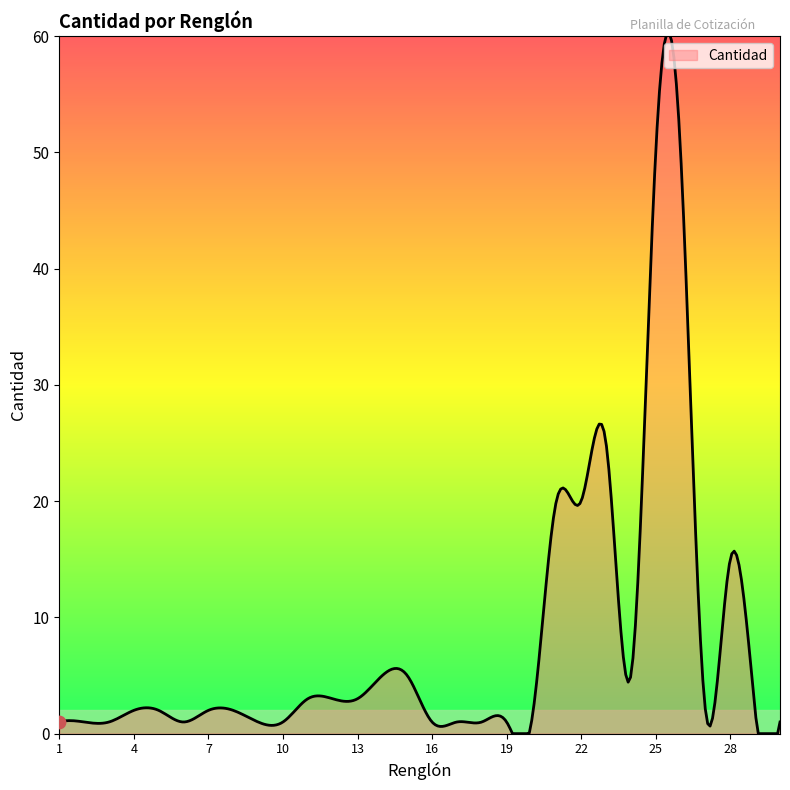

What is the maximum value shown in the chart?

60.3